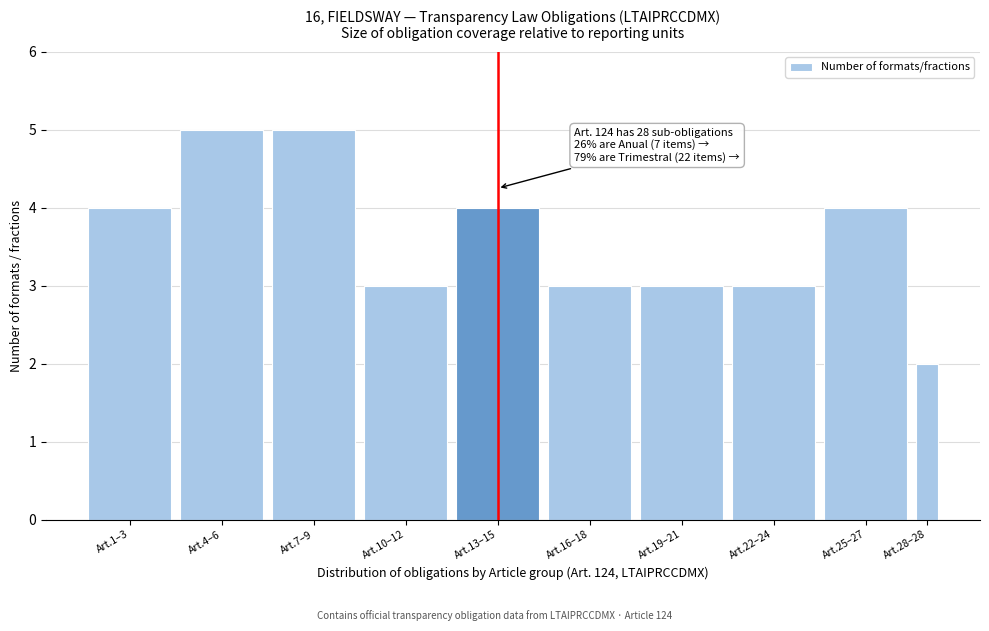

Reading left to right, extract all data points from this chart.

4	5	5	3	4	3	3	3	4	2